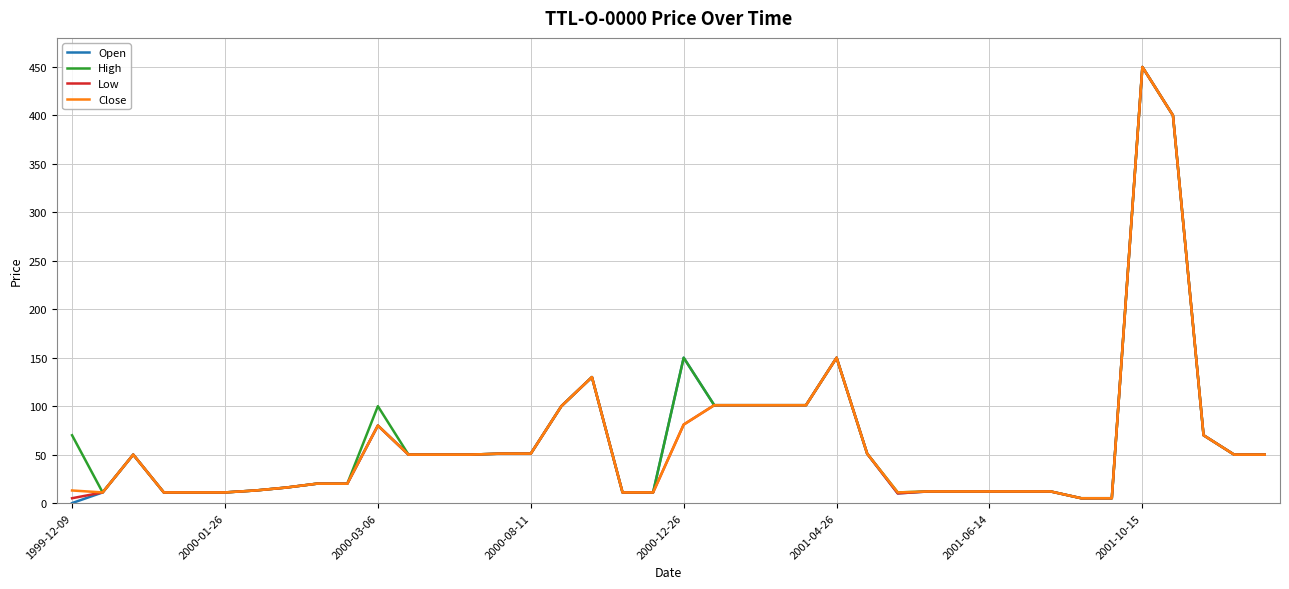

What is the highest value of the Close series?

450